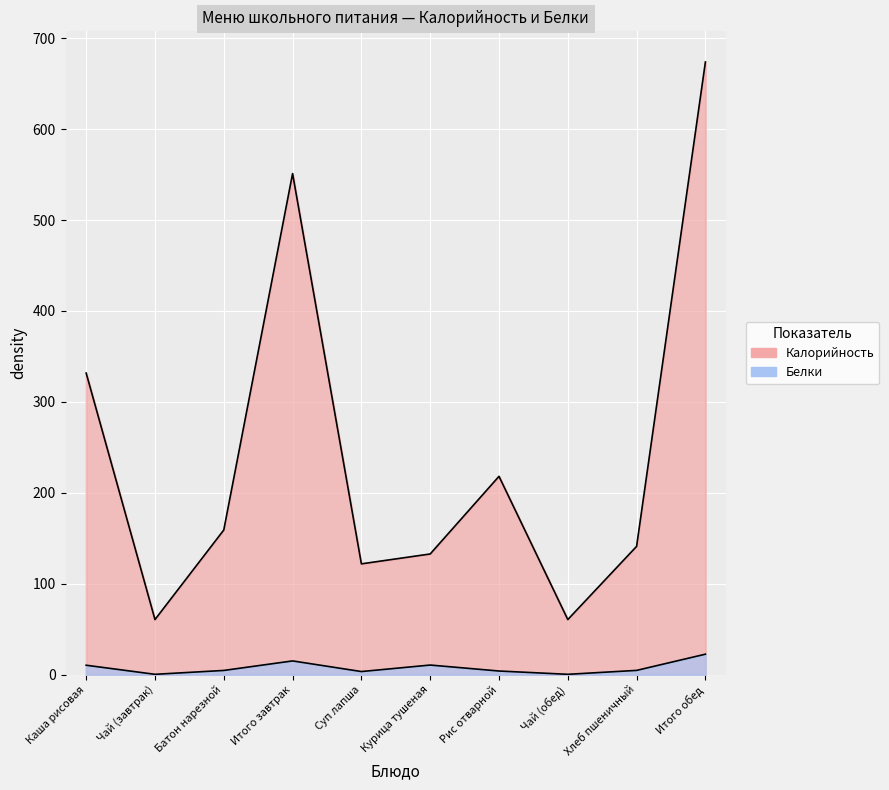

What are all the series names shown in the legend?

Калорийность, Белки